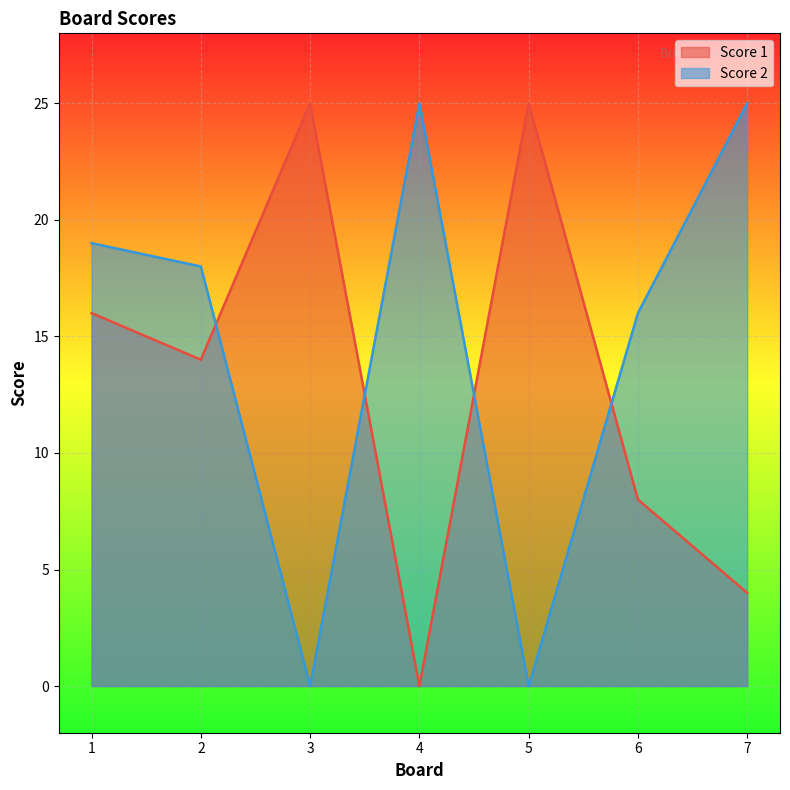

Rank the series by their average value, from highest to lowest.

Score 2, Score 1